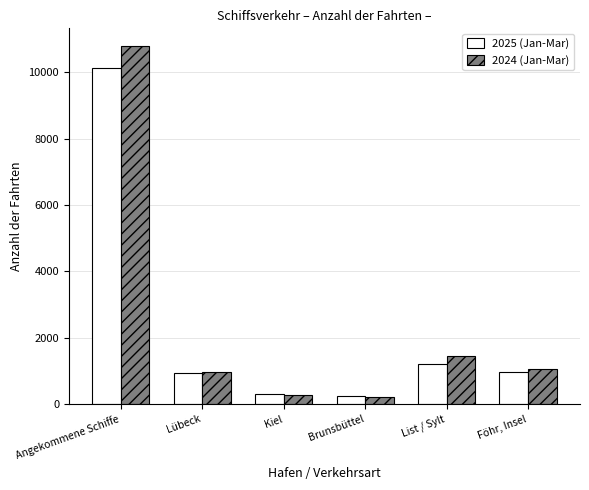

Where does the 2024 (Jan-Mar) series first go above 1063?

Angekommene Schiffe